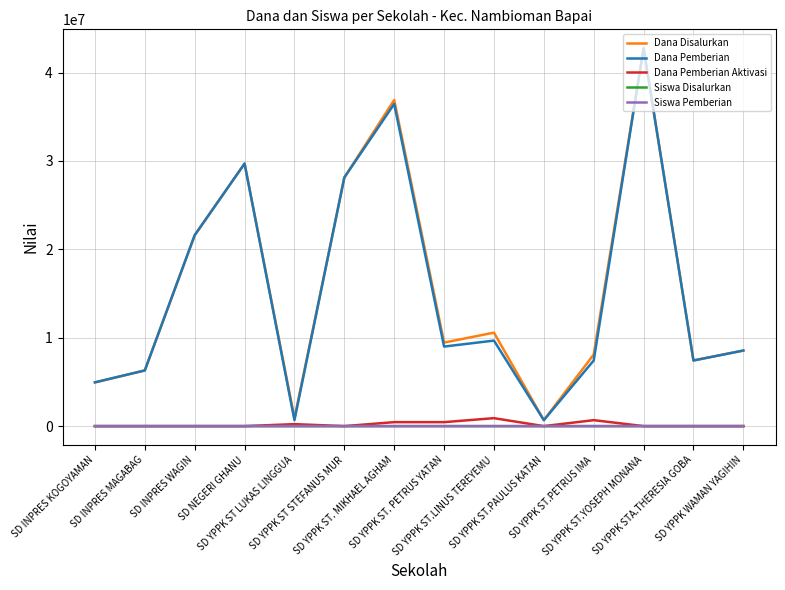

What is the difference between the maximum and minimum values in the Dana Disalurkan series?

42075000